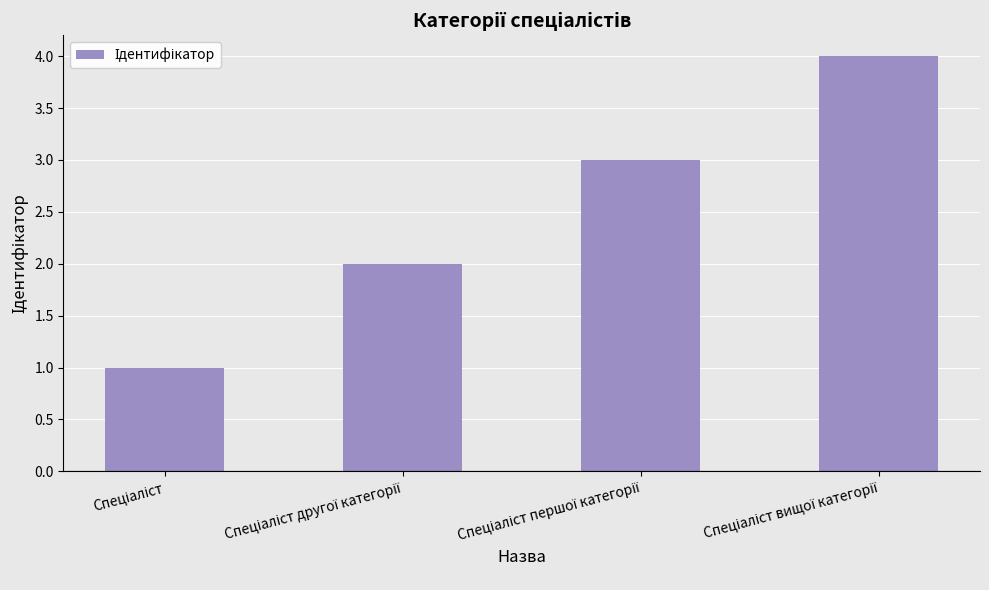

What is the difference between the maximum and minimum values?

3